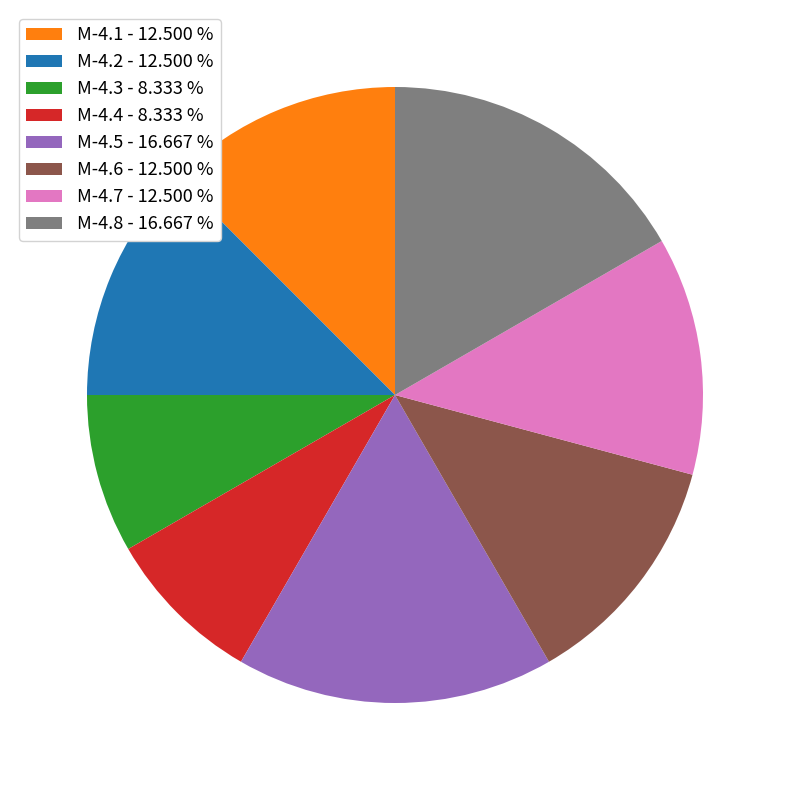

Does M-4.8 - 16.667 % account for over 50% of the chart?

No